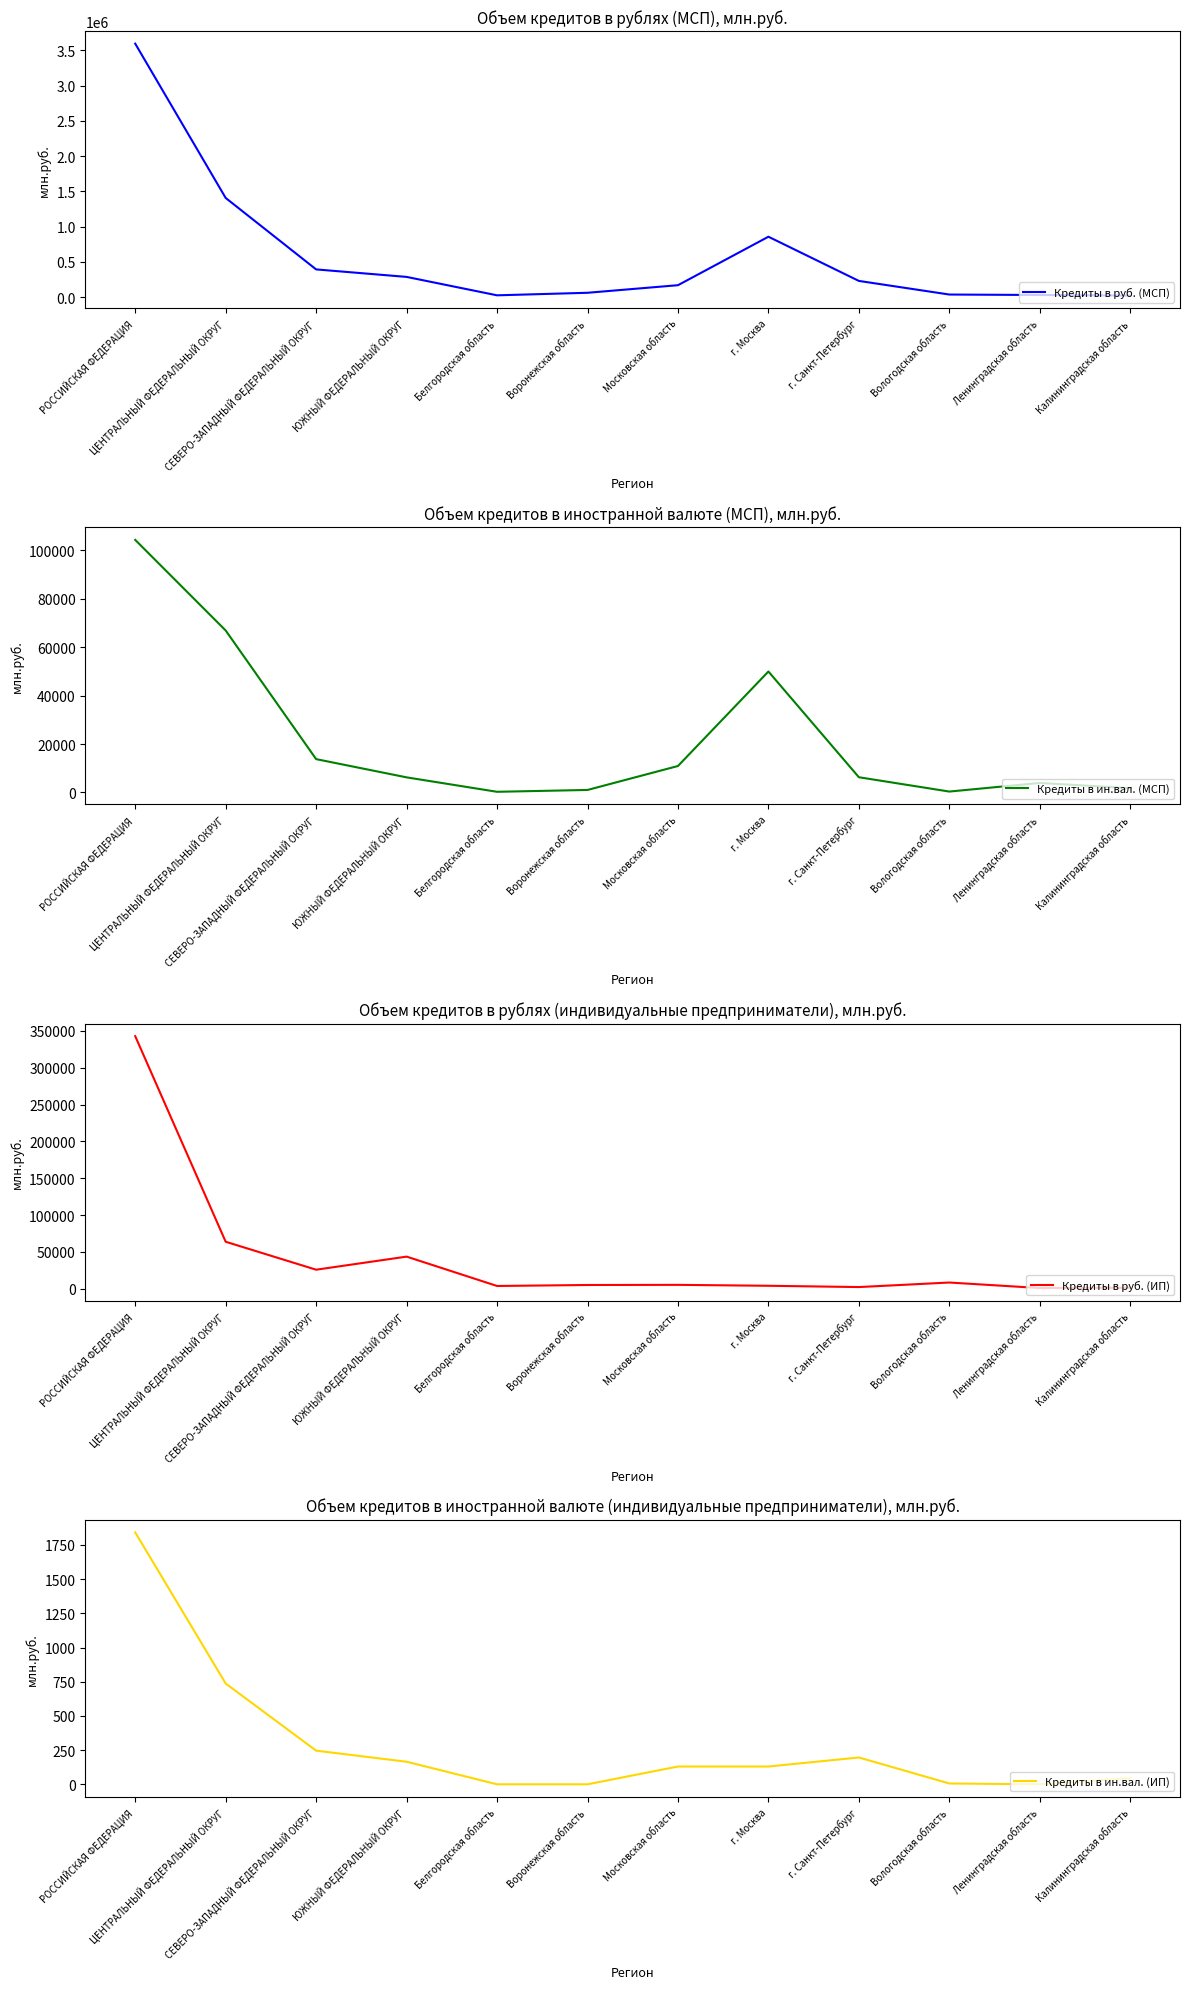

What is the value of the Кредиты в руб. (ИП) point at the 12th from the left?

1542